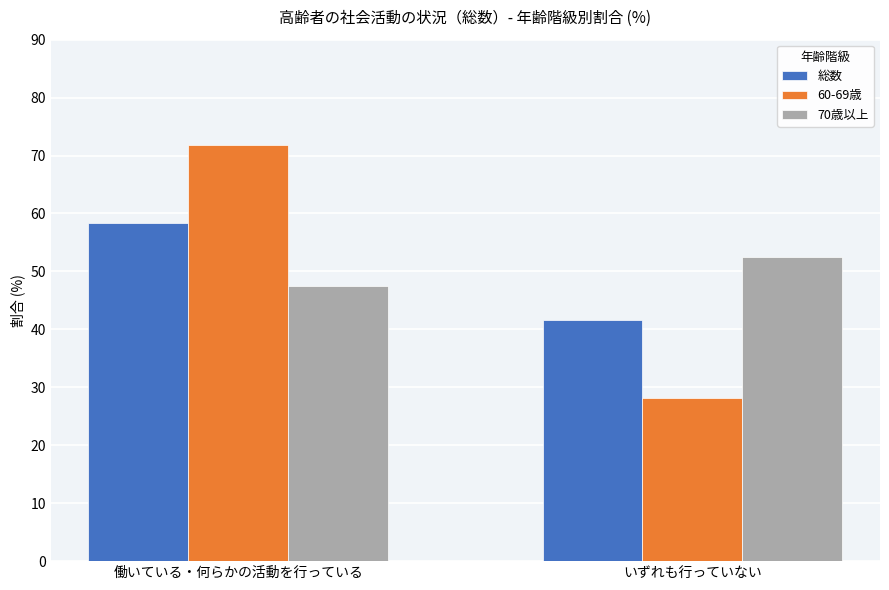

What is the label of the 2nd bar from the left?

いずれも行っていない